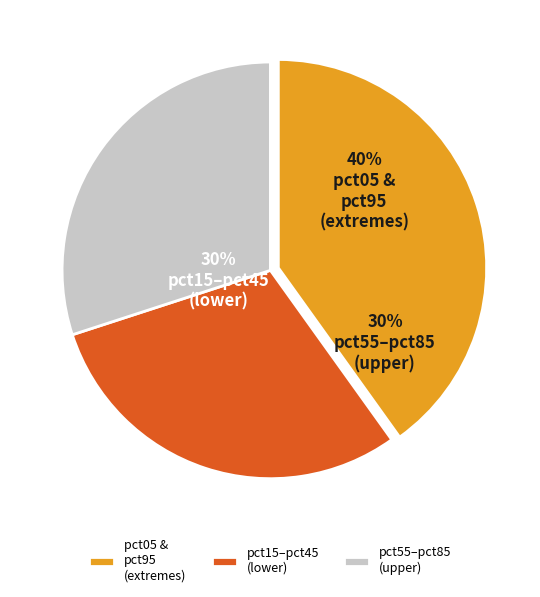

Does pct05 represent more than half of the total?

No